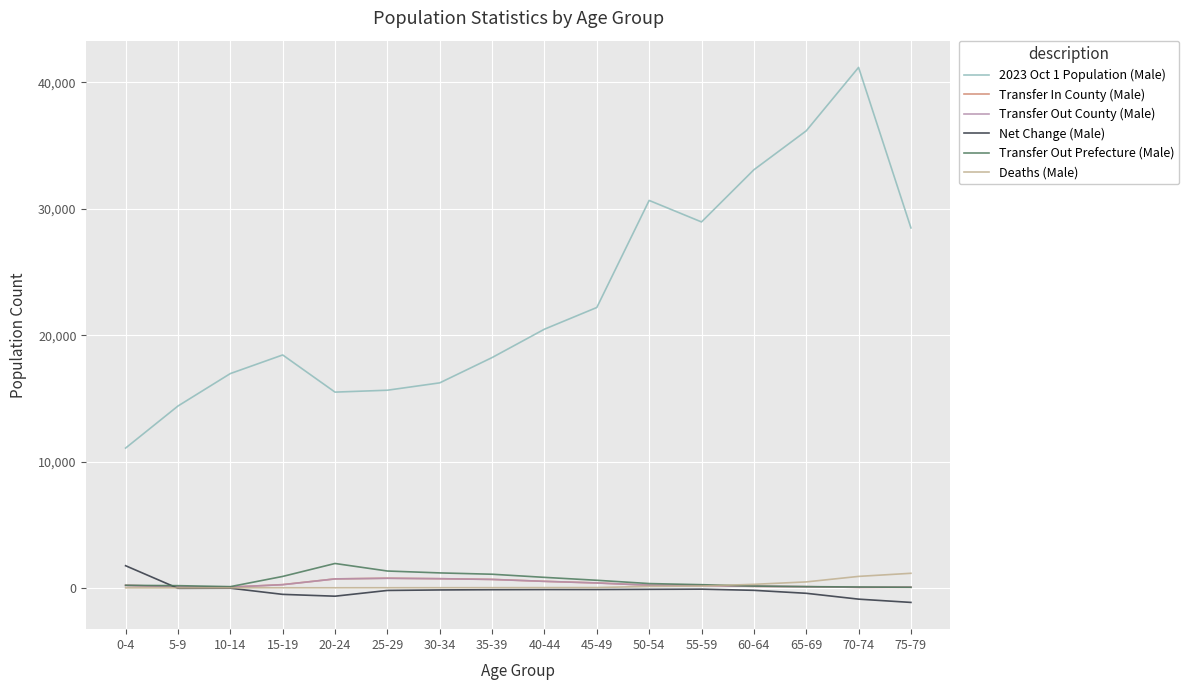

What is the greatest value displayed?

41188